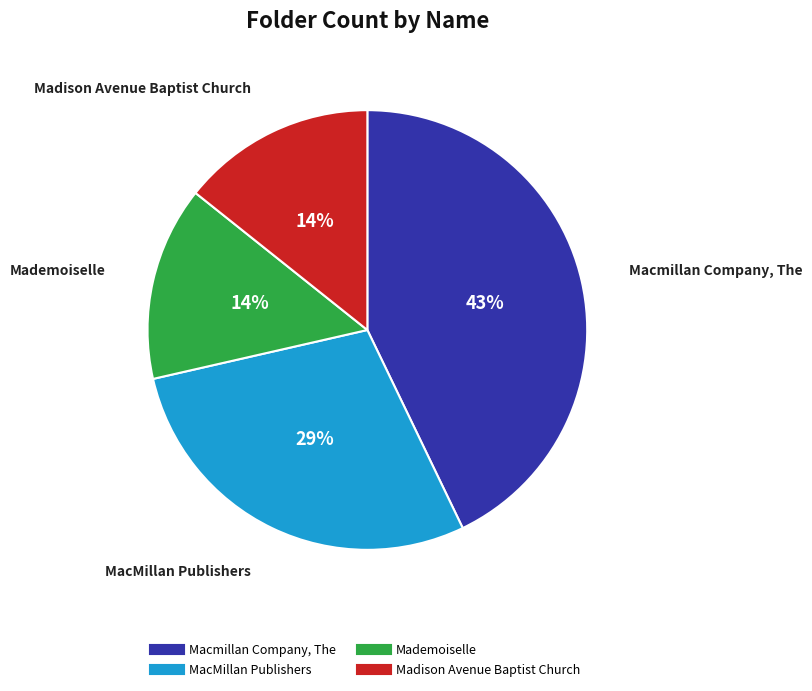

What is the ratio of the value at Madison Avenue Baptist Church to the value at MacMillan Publishers?

0.5